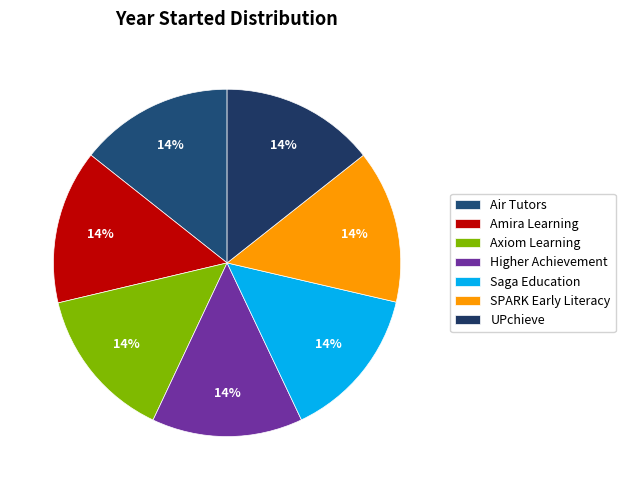

How many slices are in this pie chart?

7